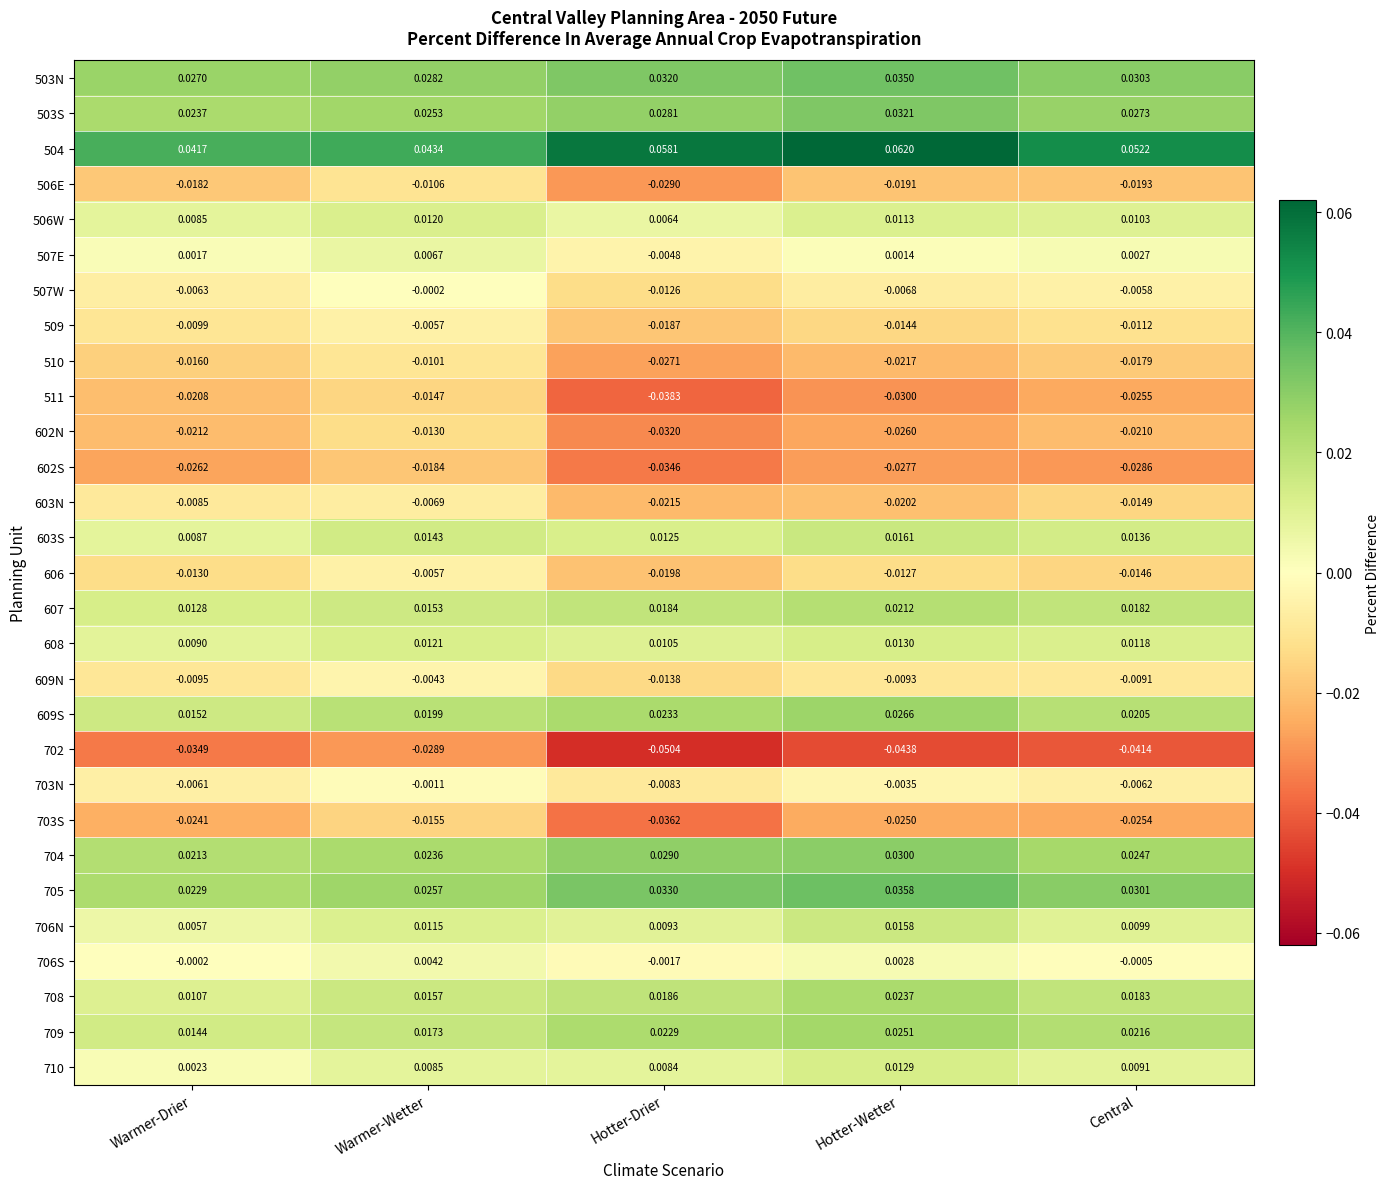

At which label does 607 reach its peak?

Hotter-Wetter